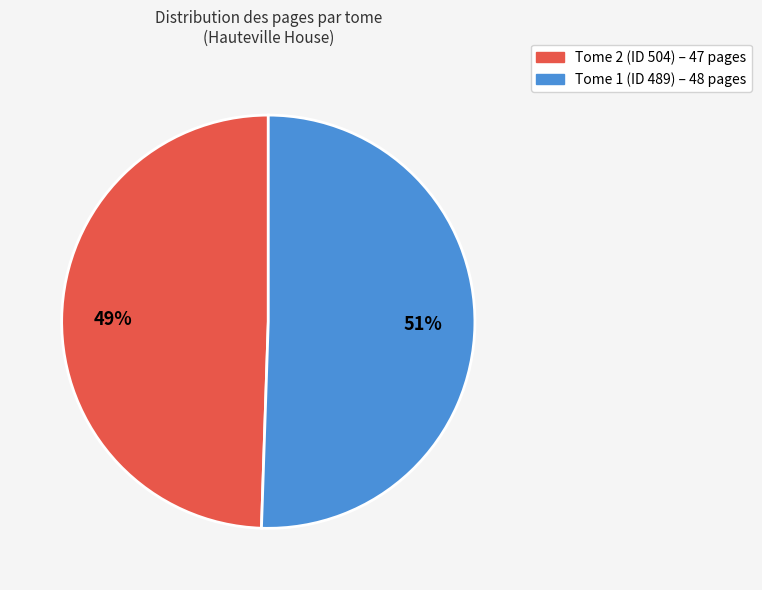

Is there a majority slice in this chart?

Yes